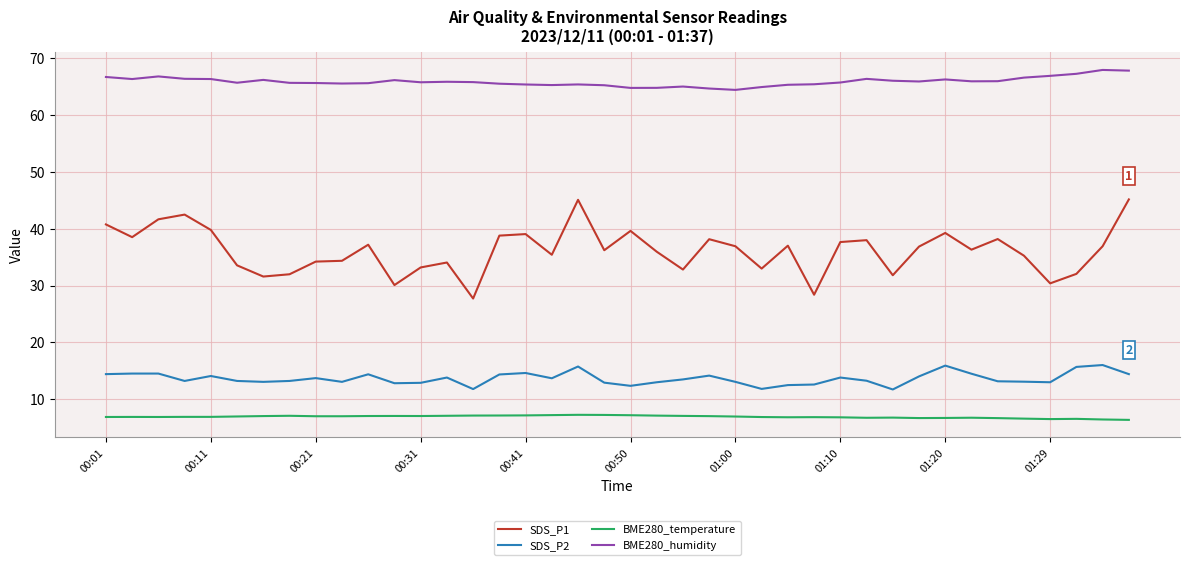

Which series has the largest total across all categories?

BME280_humidity